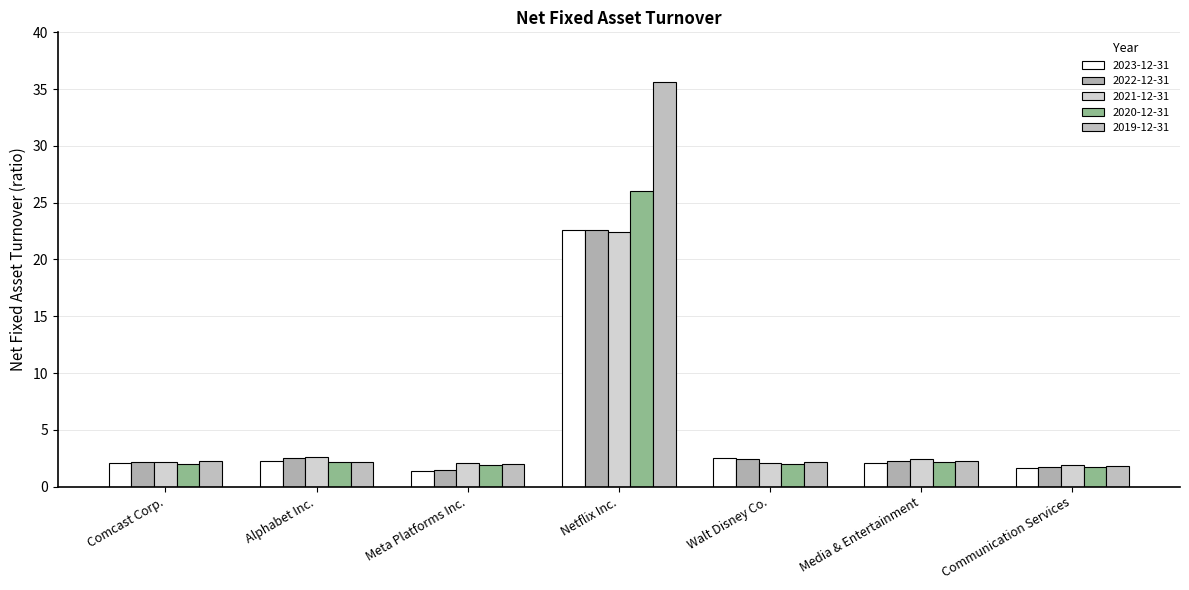

At Meta Platforms Inc., list the series in order from smallest to largest.

2023-12-31, 2022-12-31, 2020-12-31, 2019-12-31, 2021-12-31